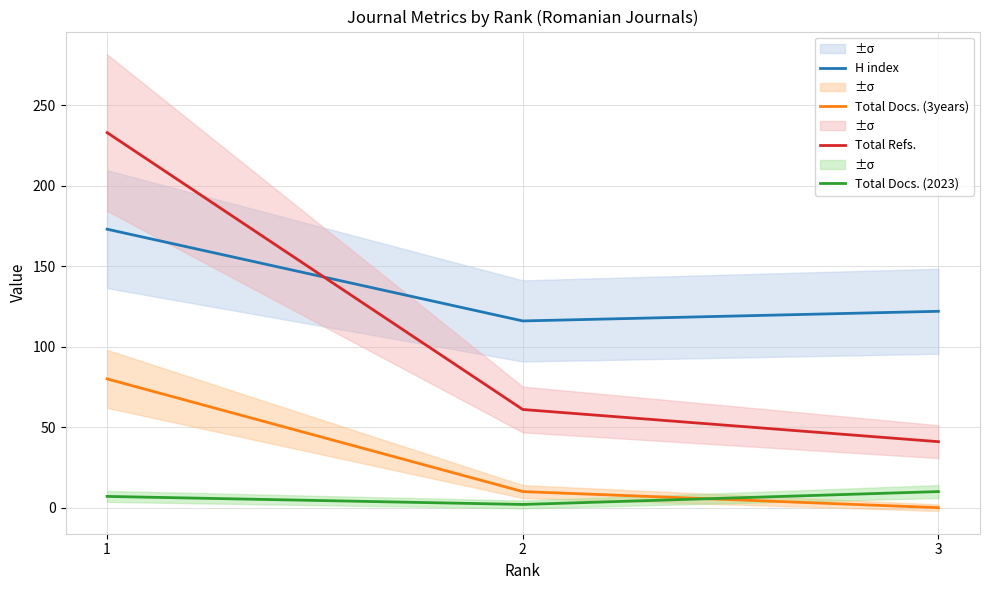

Which series has the largest total across all categories?

H index